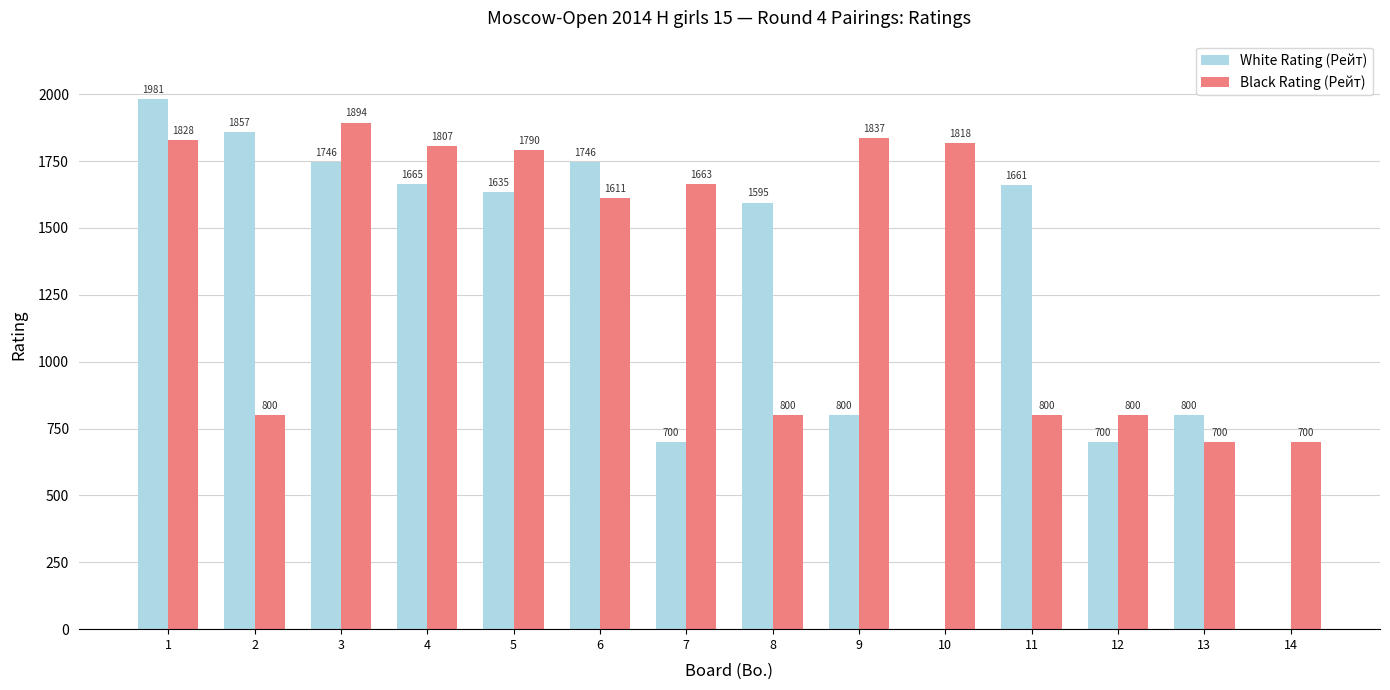

What is the total value across all series at 11?

2461